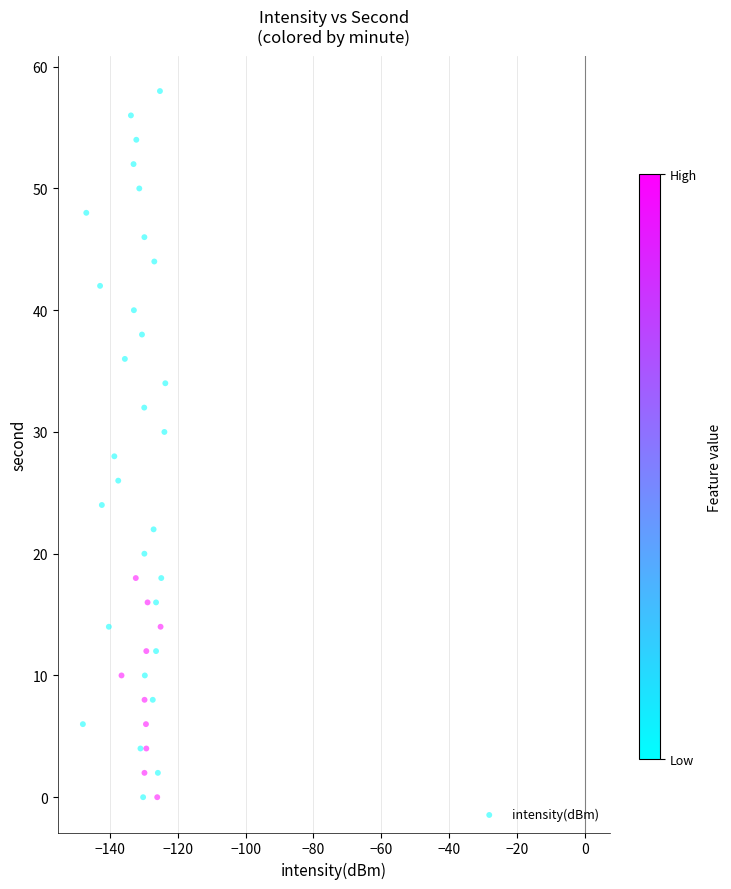

What is the range of Y values (max minus min)?

58